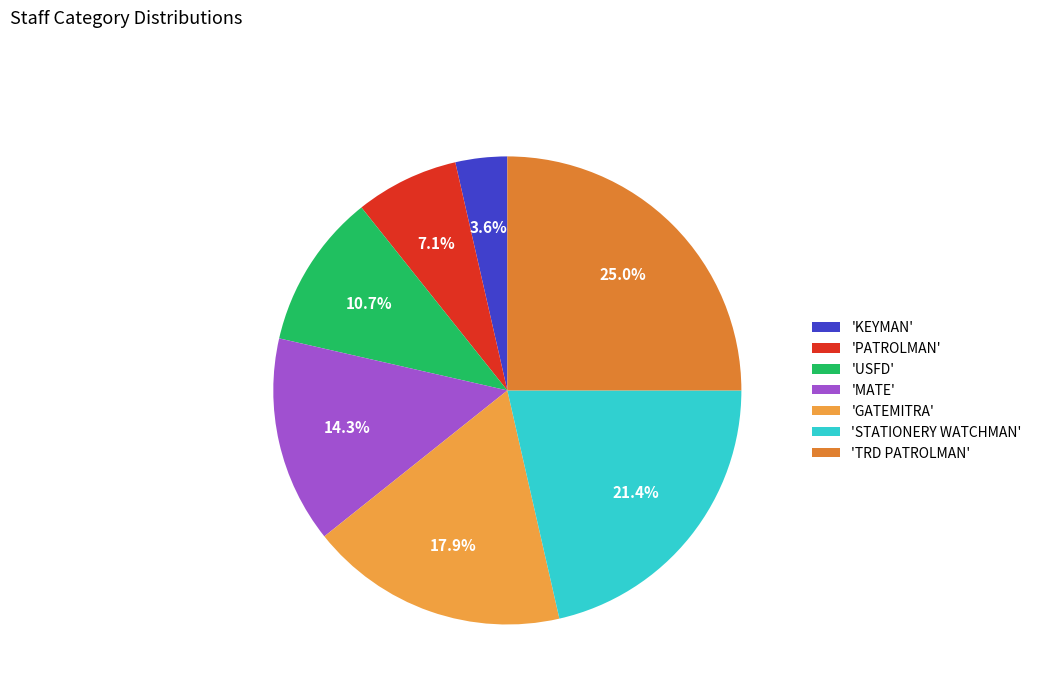

Count the number of slices in the pie.

7